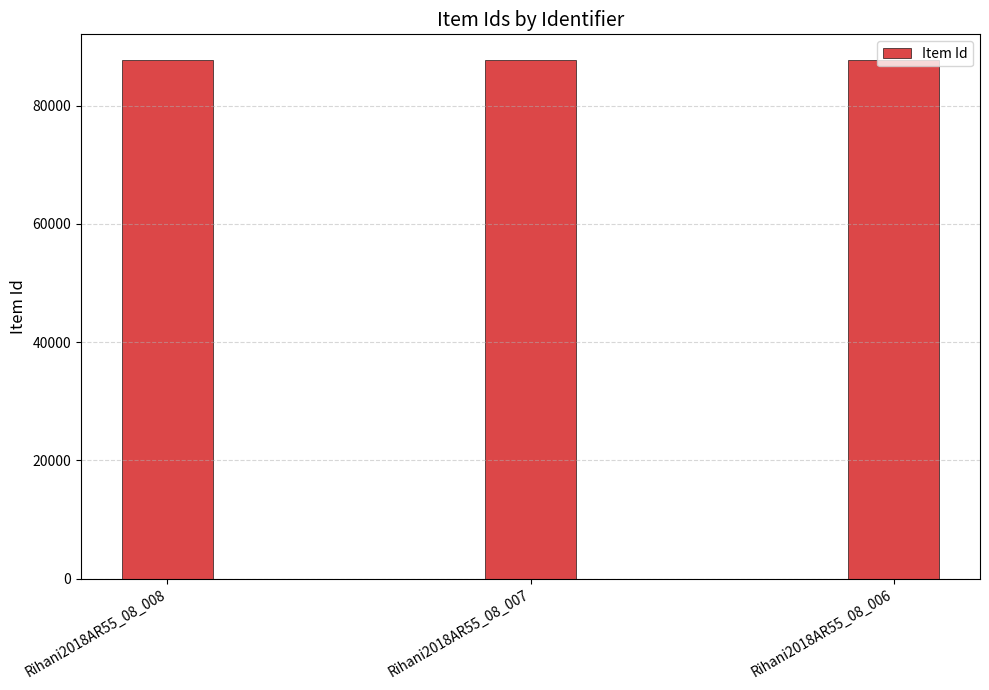

How many bars are there in total?

3